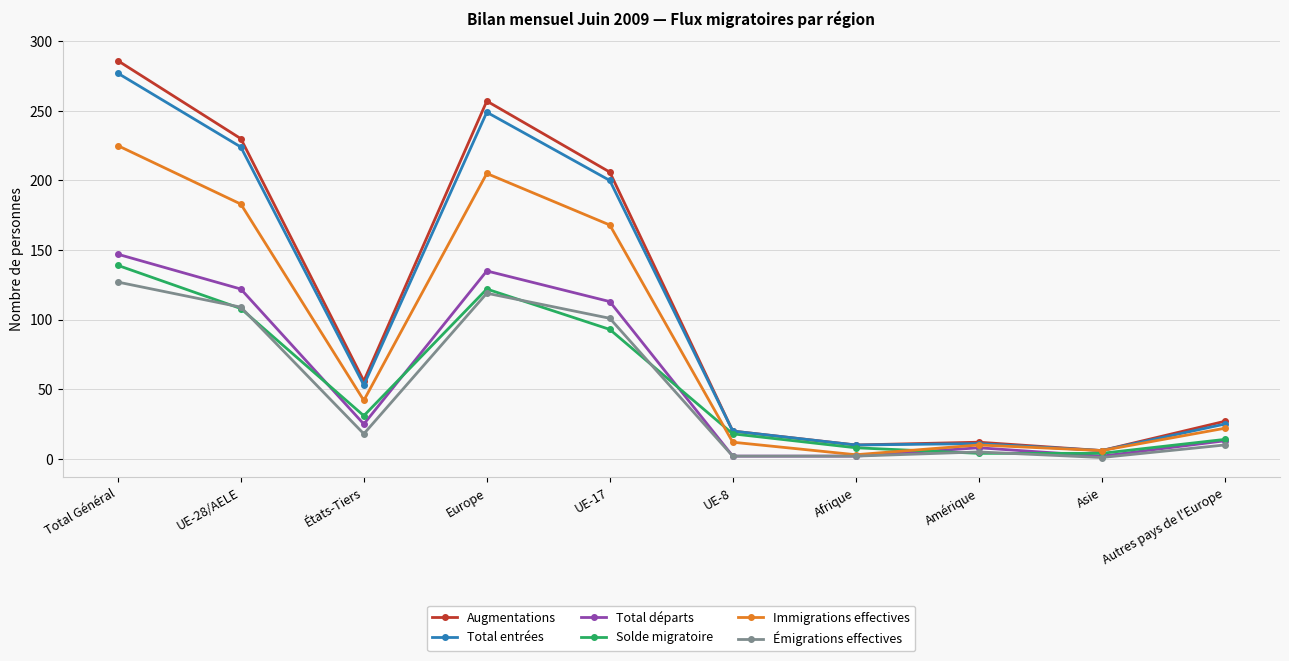

What is the spread (max minus min) of values at Total Général?

159